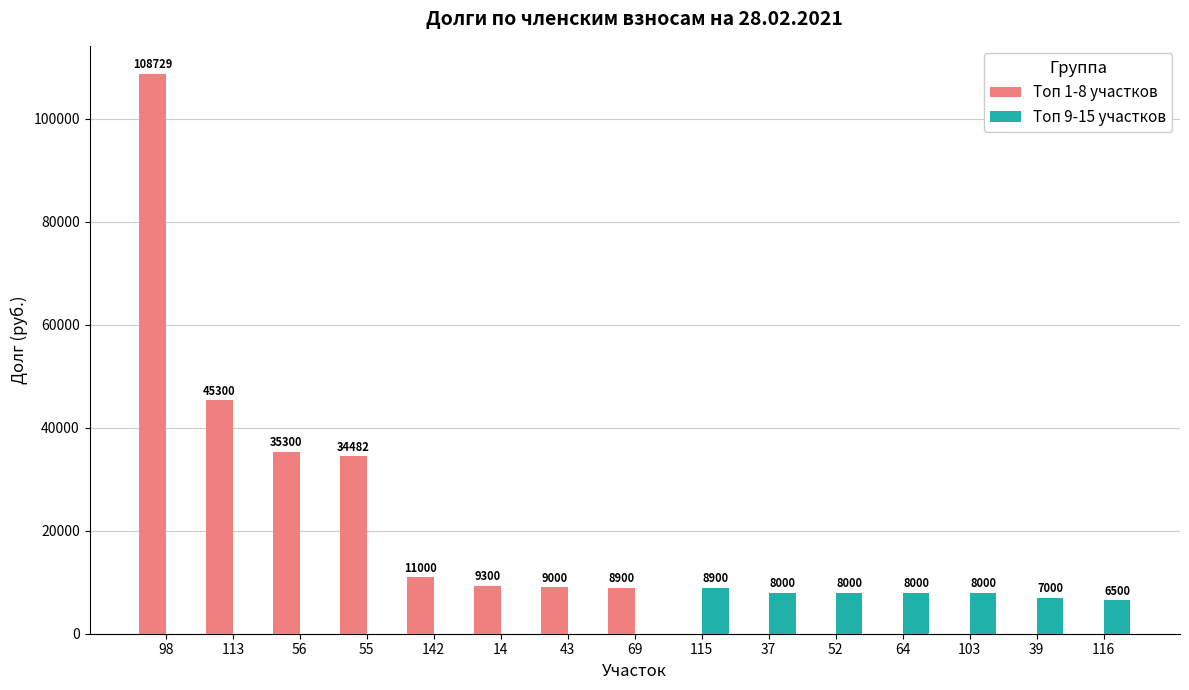

How many categories are shown in the chart?

15